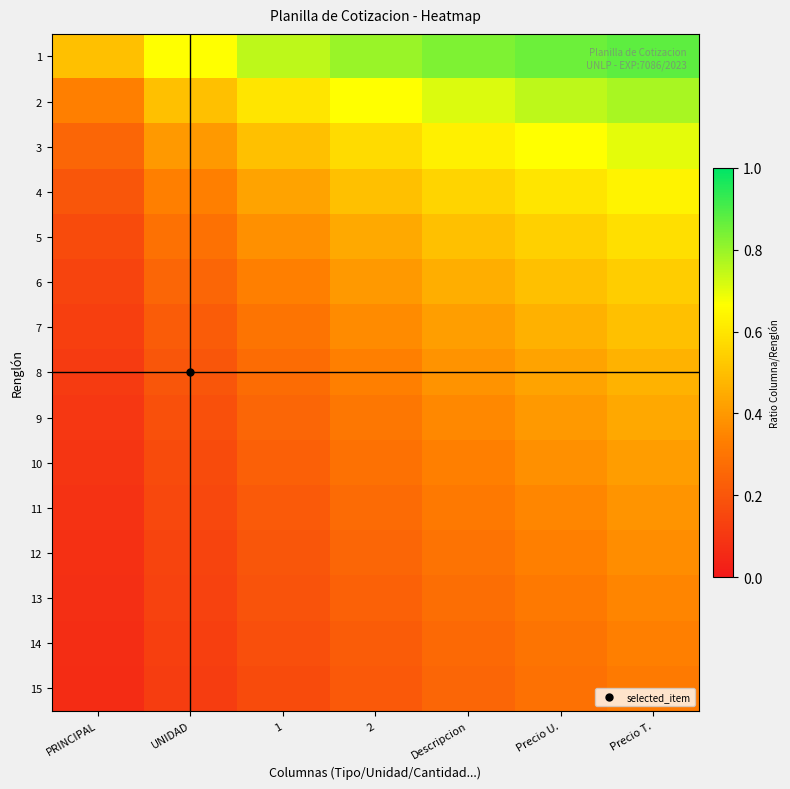

What is the total value across all series at 2?

5.9